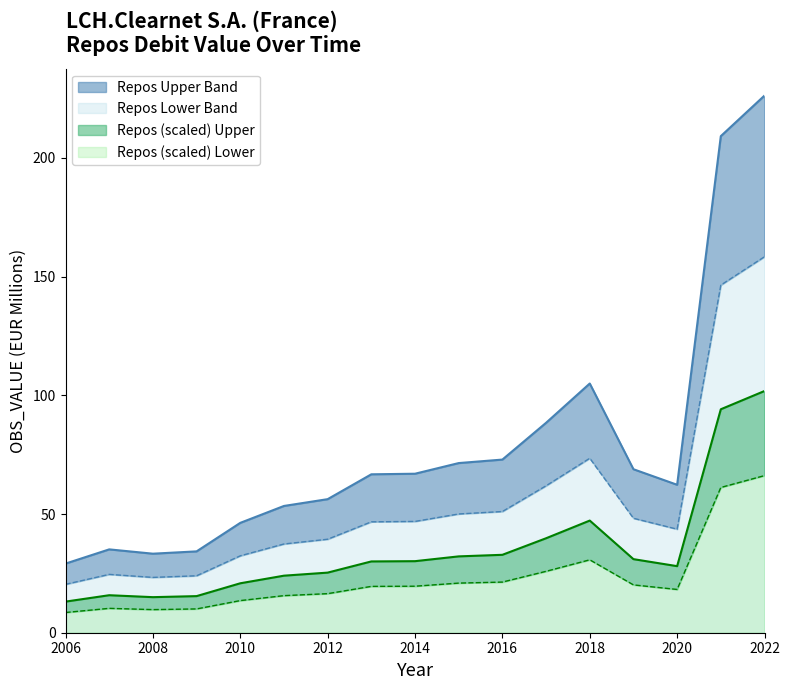

Reading left to right, extract all data points from this chart.

2006=29.1	2007=35.1	2008=33.3	2009=34.3	2010=46.3	2011=53.4	2012=56.3	2013=66.7	2014=67.0	2015=71.5	2016=72.9	2017=88.4	2018=105.0	2019=68.9	2020=62.3	2021=209.2	2022=226.2